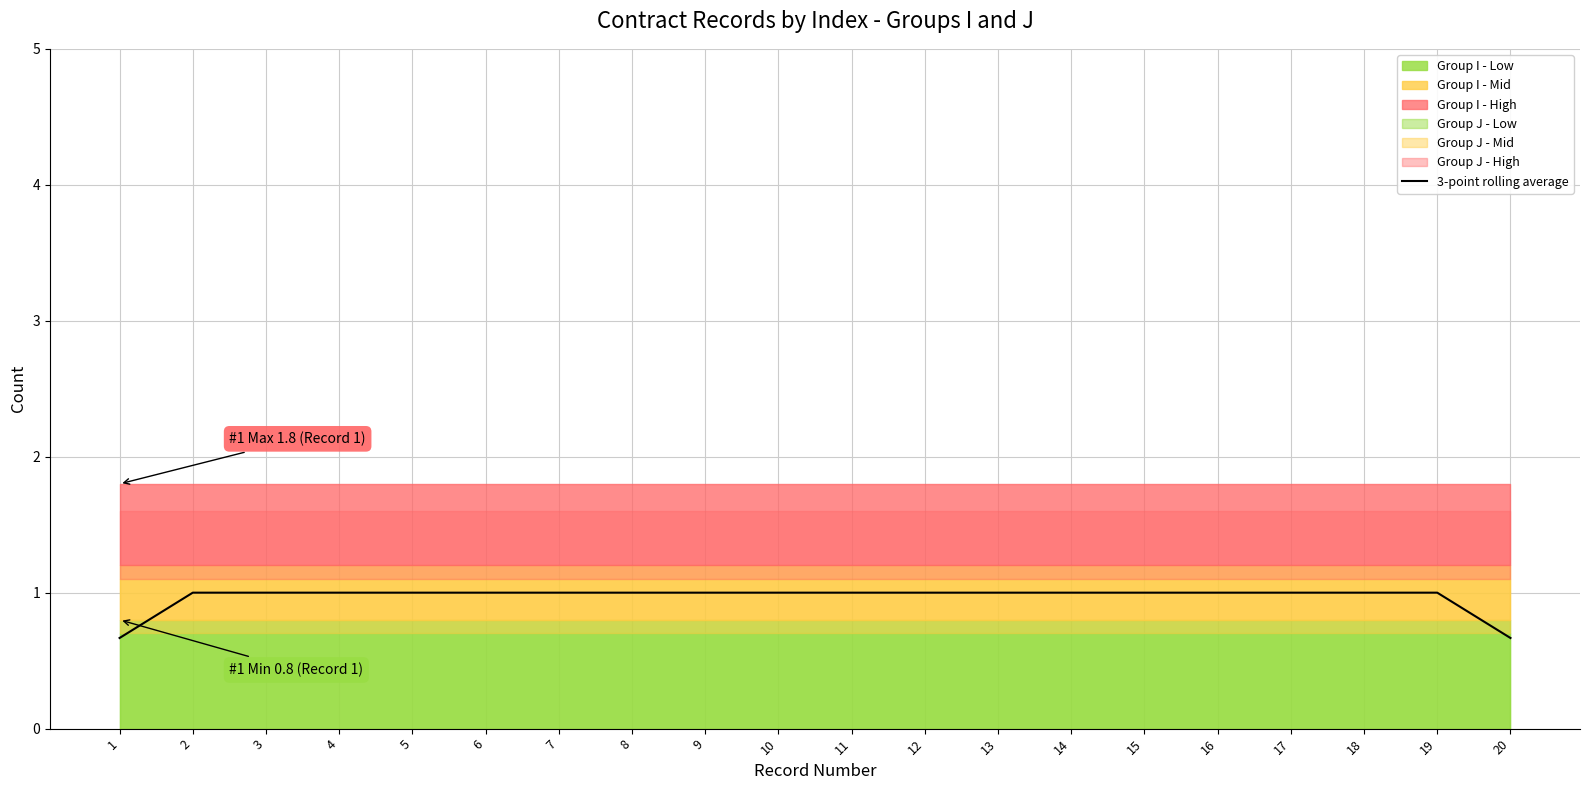

Count the values in the range 1 to 2.

18